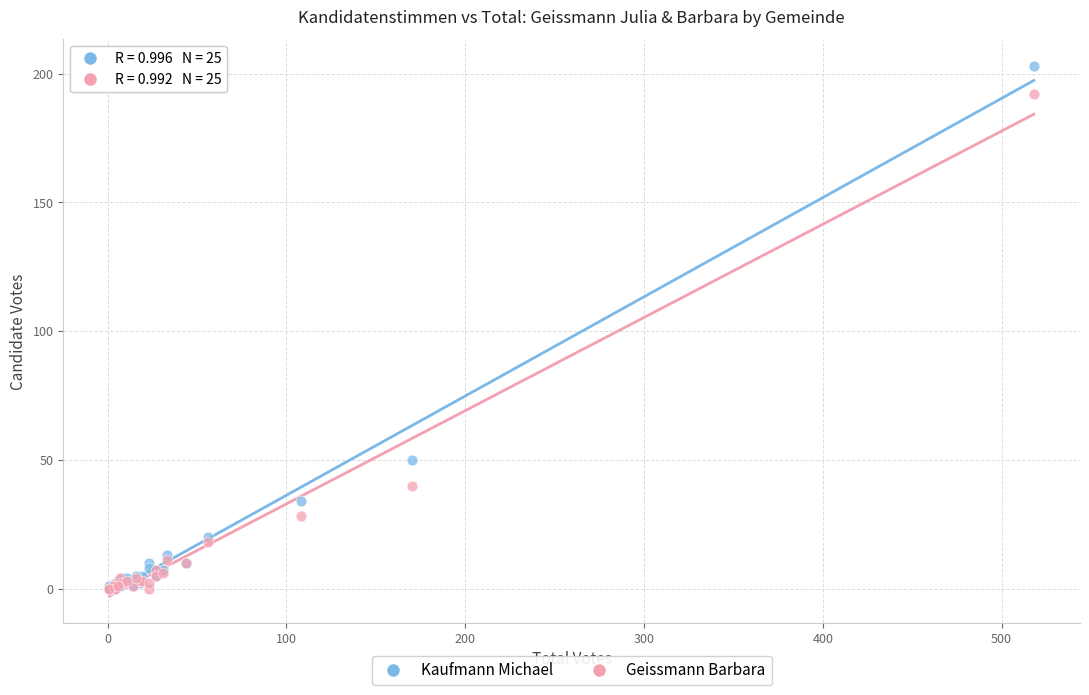

Across all series, what Y value is closest to 101?

50